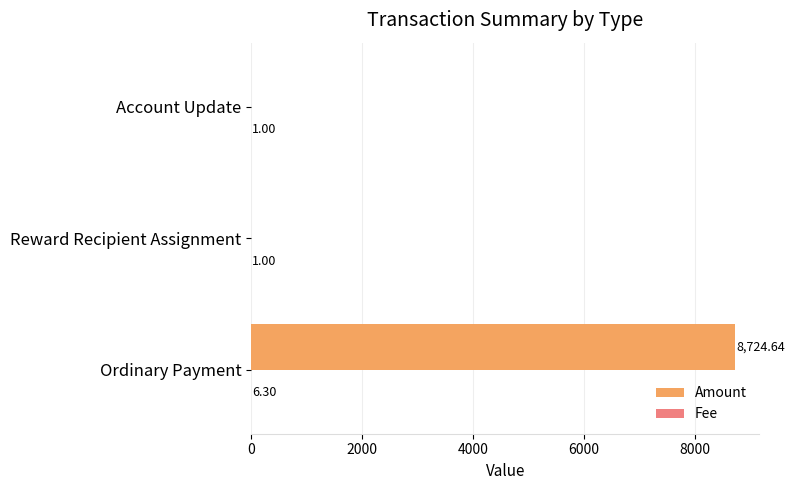

What is the maximum value shown in the chart?

8724.6